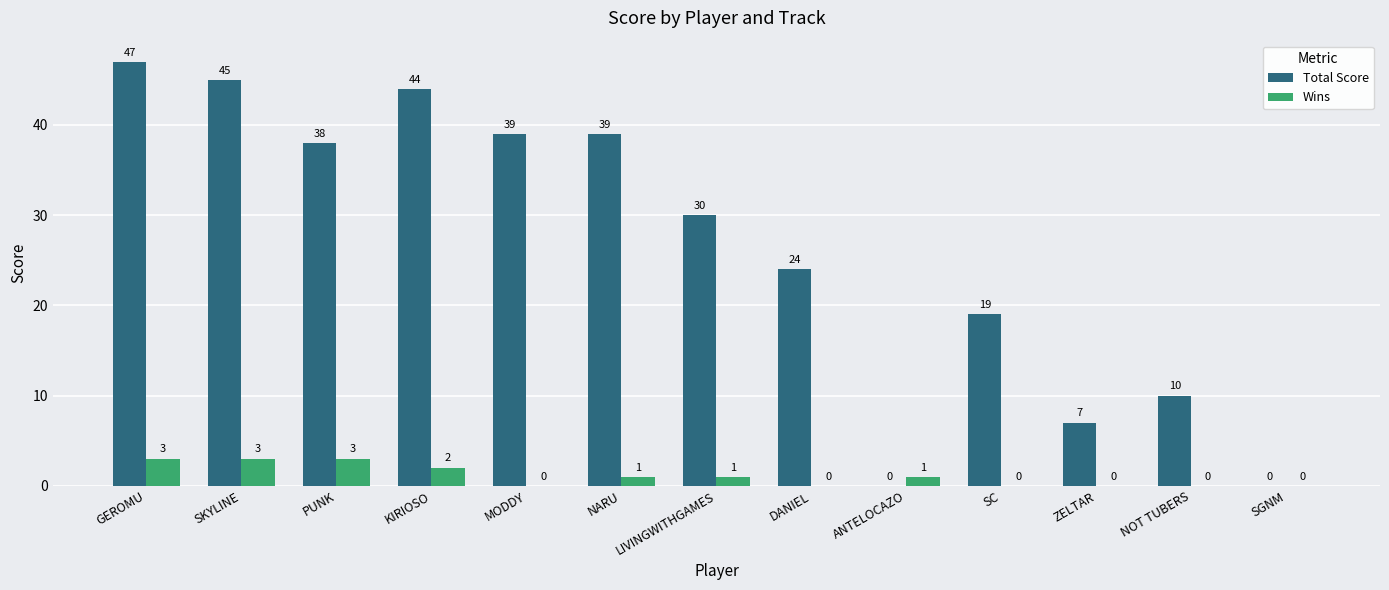

Count the number of categories in the chart.

13